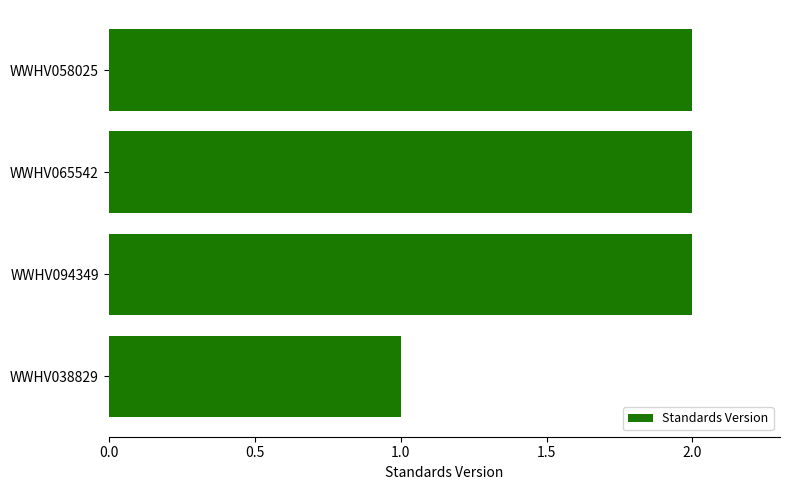

How many bars are there in total?

4